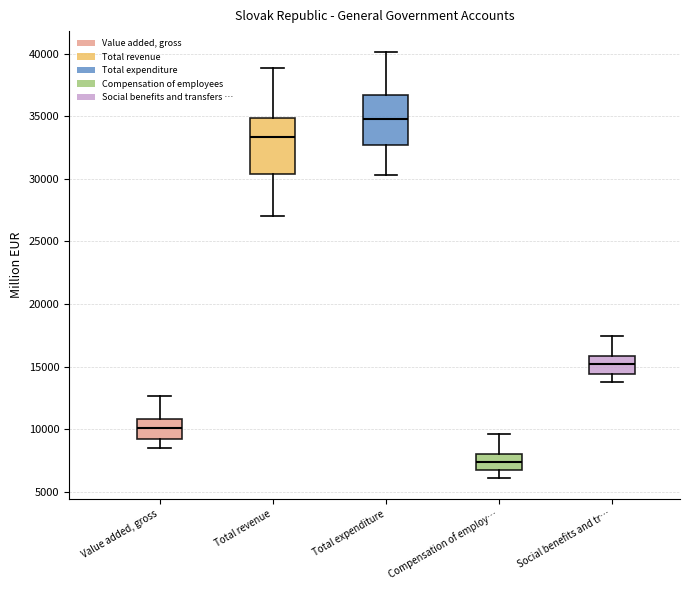

Where does the median line of the box for Total expenditure sit on the y-axis? The values are not printed on the chart, so give them approximately, as read against the axis.

35000